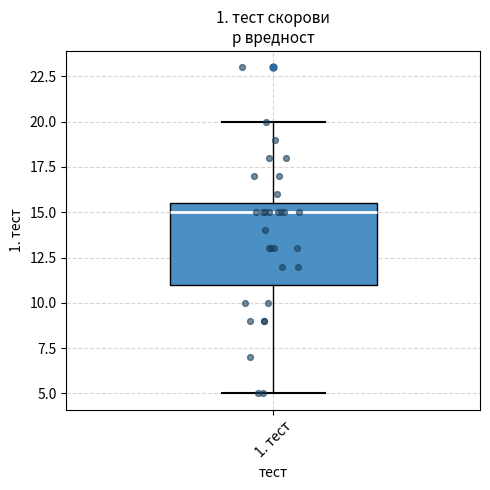

Where is the upper edge of the box for 1. тест on the y-axis? The values are not printed on the chart, so give them approximately, as read against the axis.

15.5